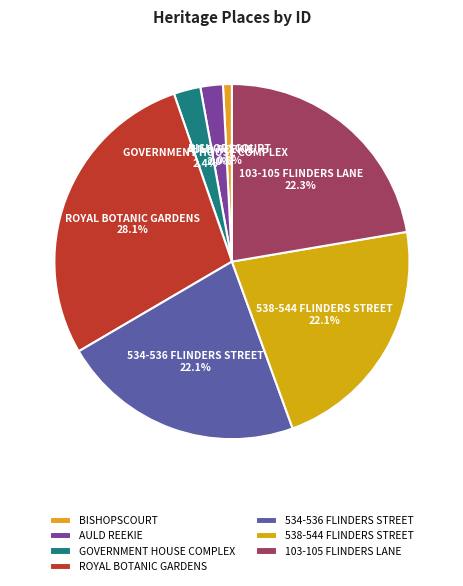

To the nearest percent, what is the difference between the largest and smallest slice percentages?

27%